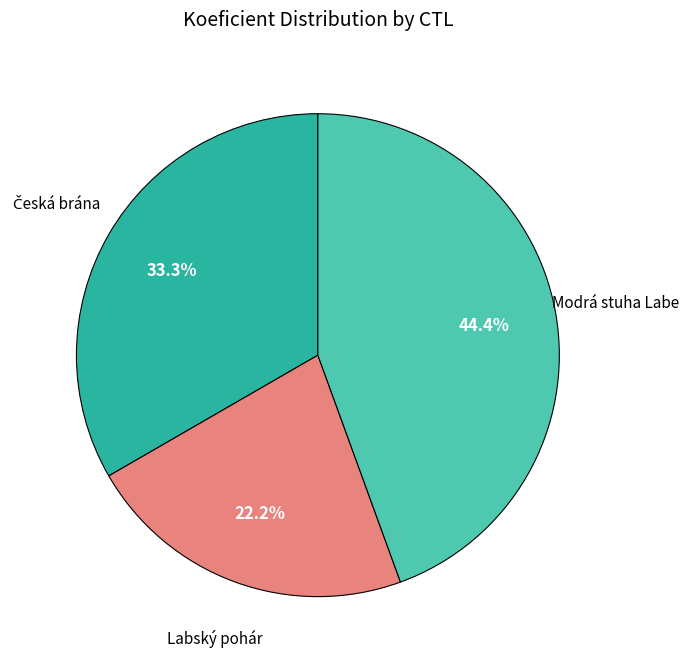

What percentage do Modrá stuha Labe and Labský pohár together represent?

66.7%